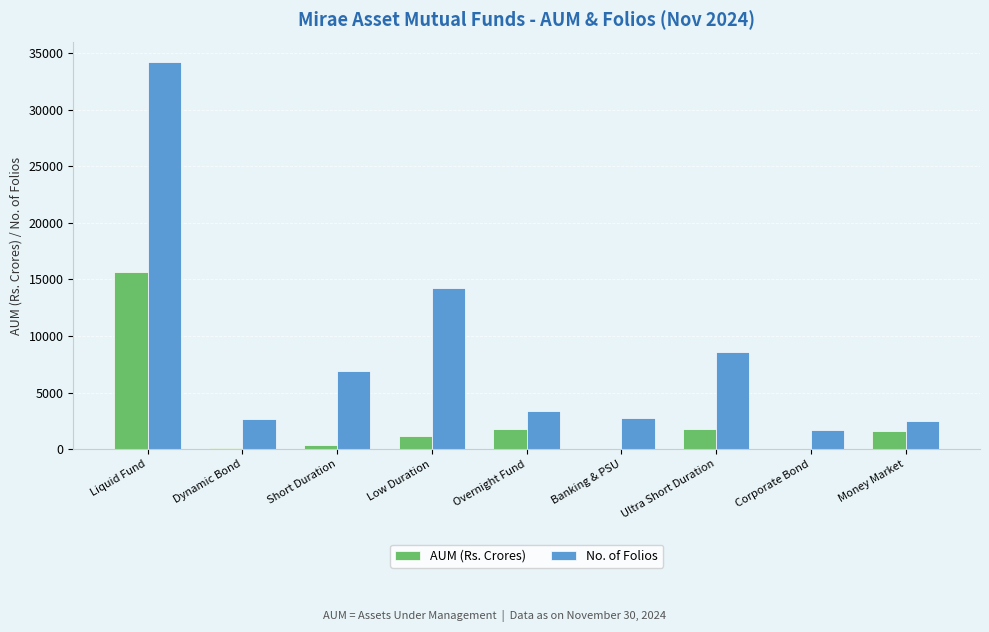

What are all the series names shown in the legend?

AUM (Rs. Crores), No. of Folios